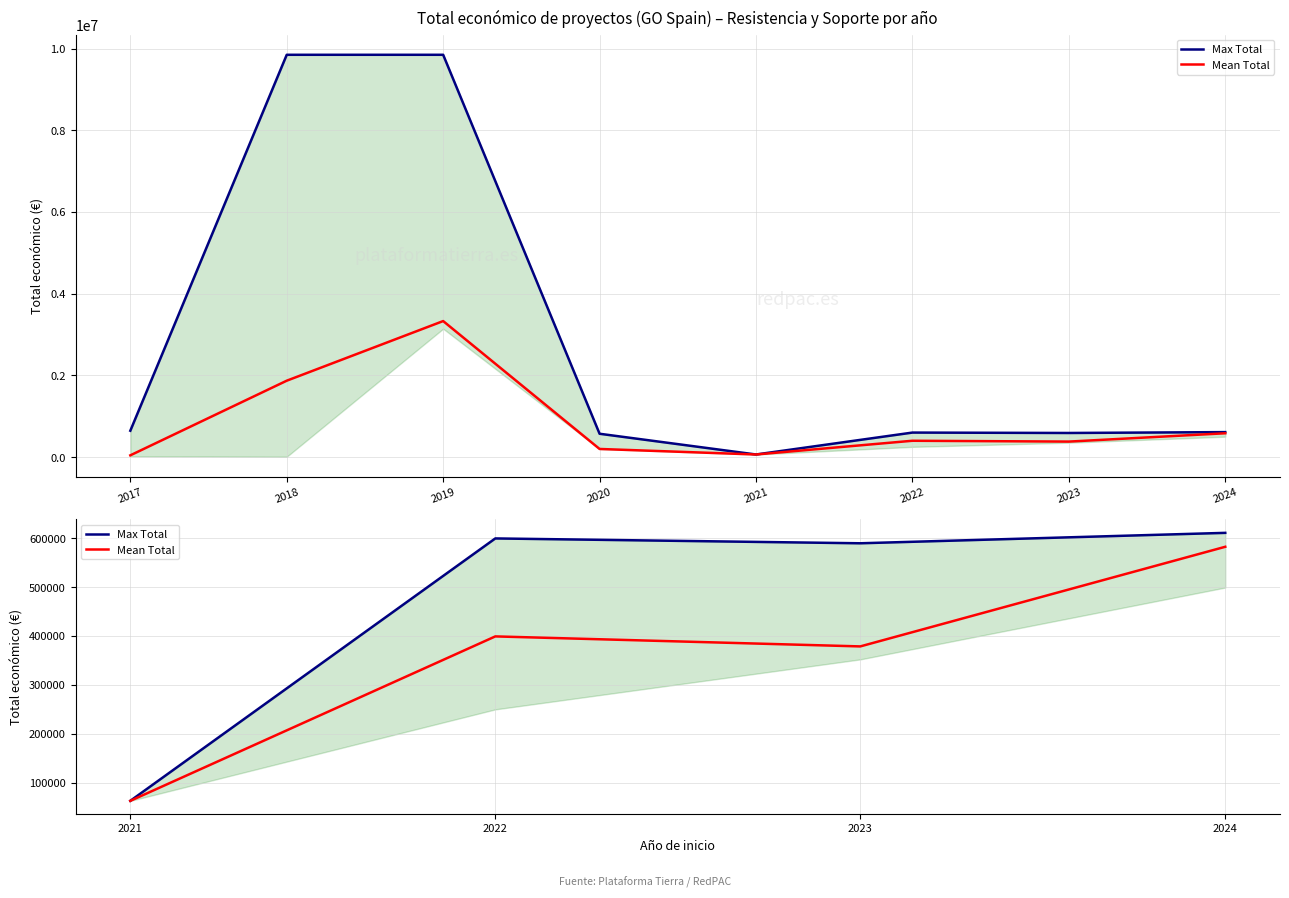

Rank the series by their average value, from lowest to highest.

Mean Total, Max Total